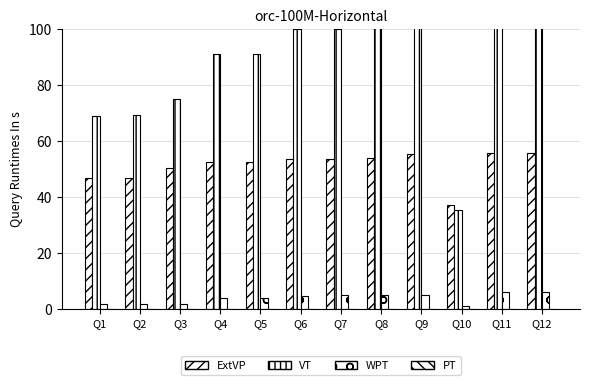

Between Q8 and Q6, which is larger?

Q8